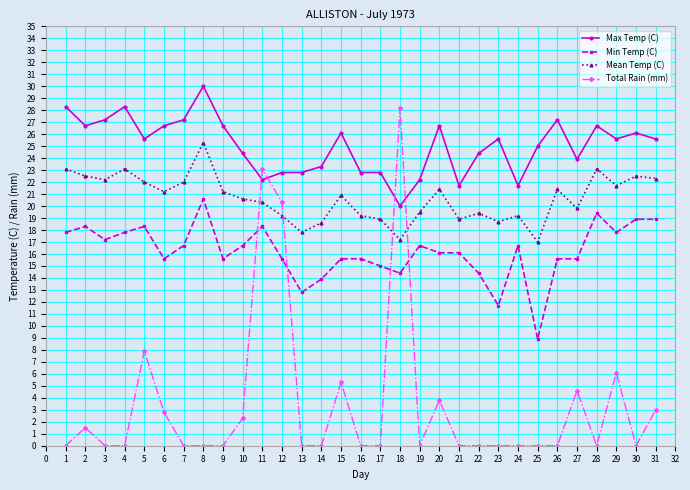

What is the spread (max minus min) of values at 6?

23.9